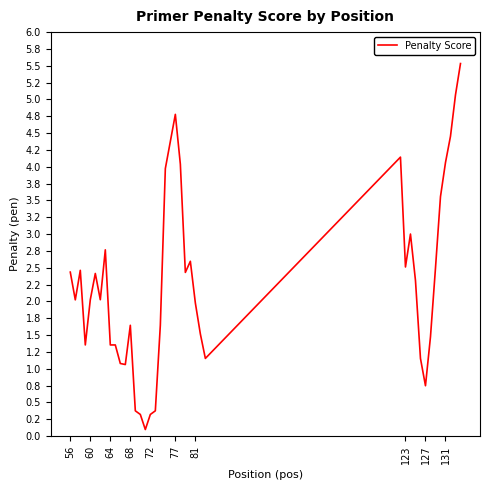

What is the difference between the maximum and minimum values?

5.4